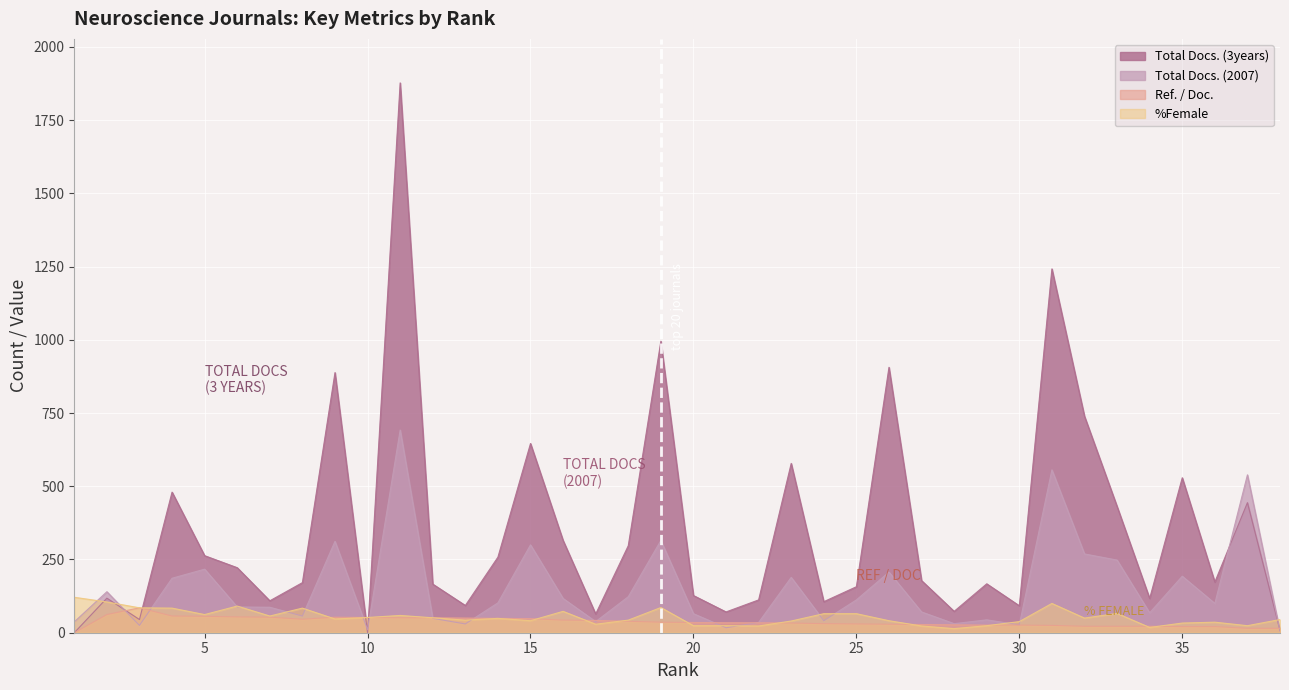

Where is the first local minimum for Ref. / Doc.?

8